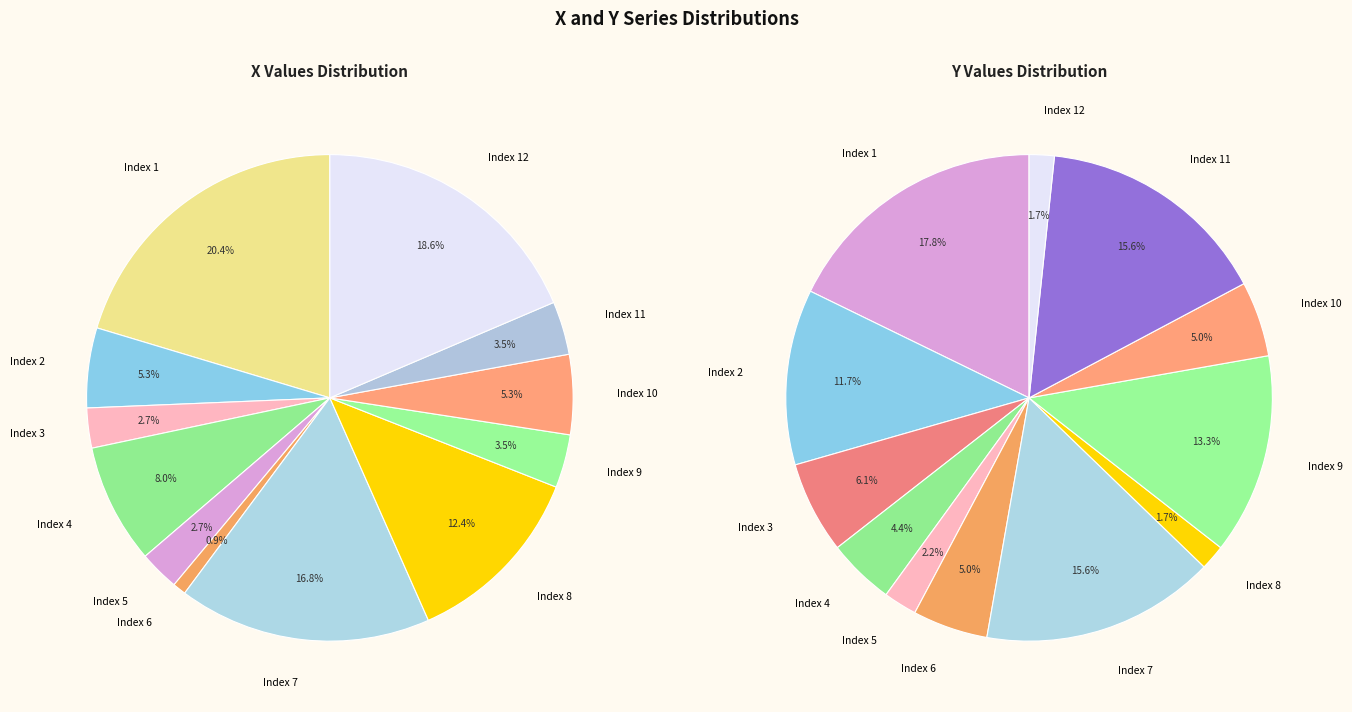

Which category has the smallest portion of the pie?

12